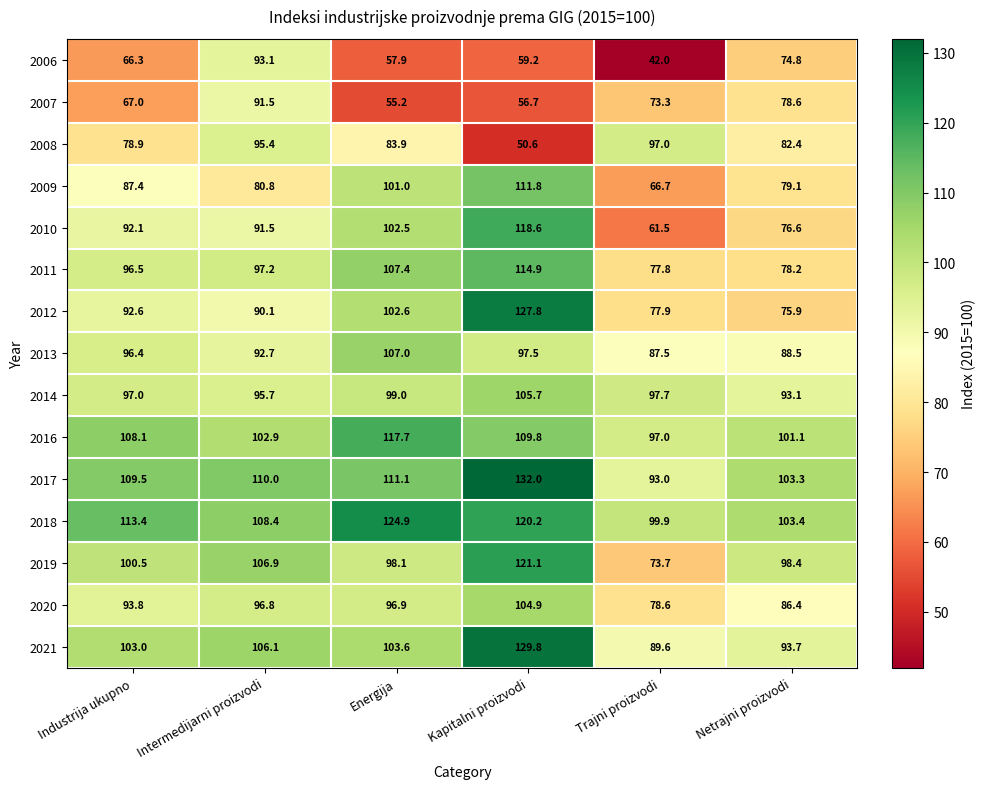

What is the sum of all 2008 values?

488.2